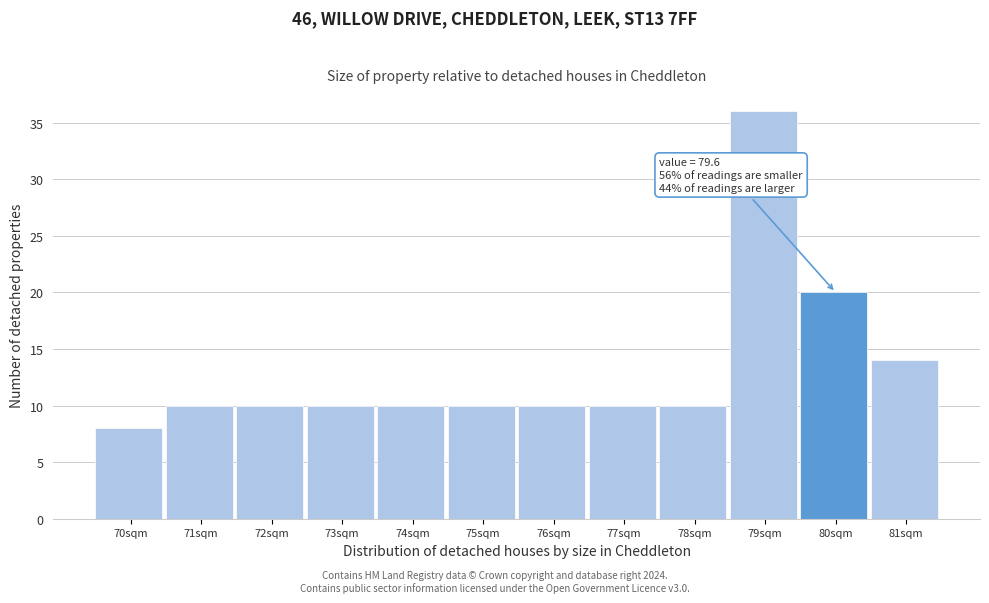

Over which range of the x-axis is the bar tallest?

78.5 to 79.5